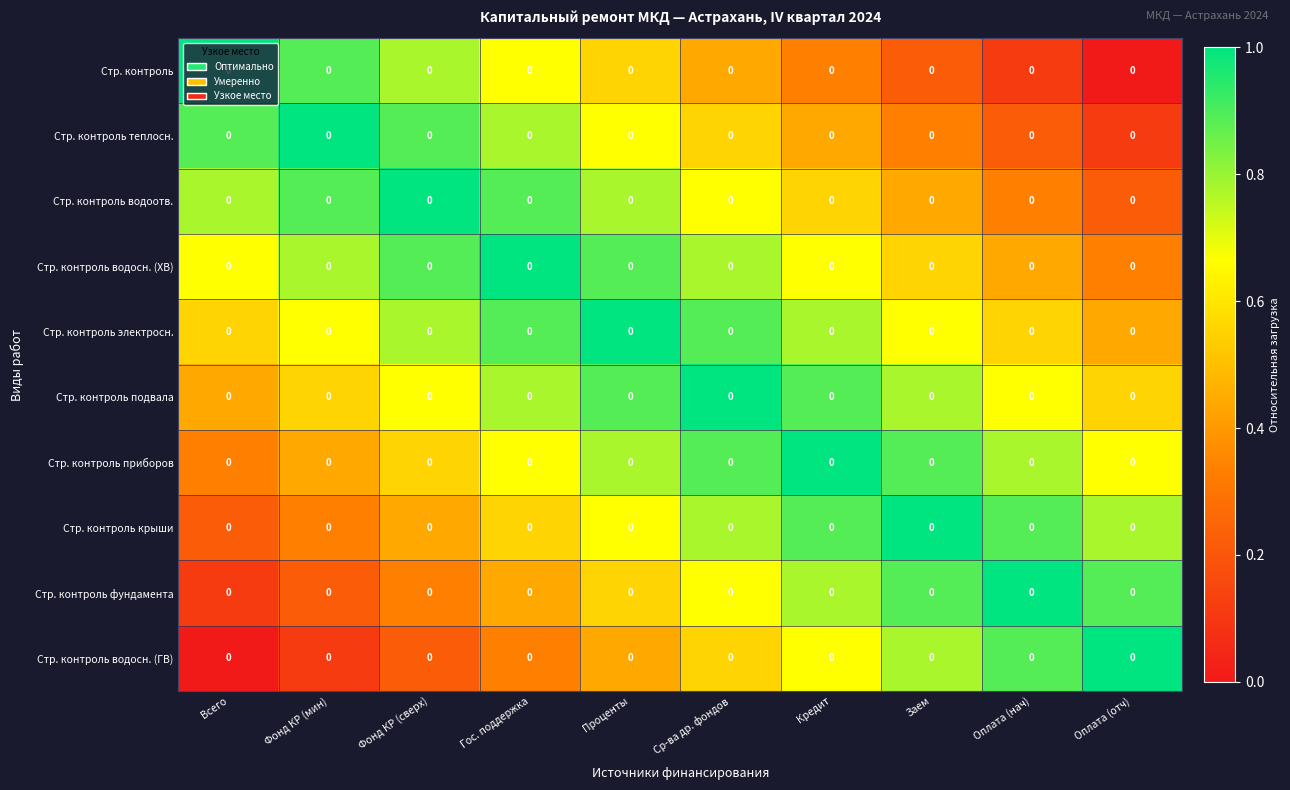

Which has a higher value, Всего or Фонд КР (сверх)?

Всего